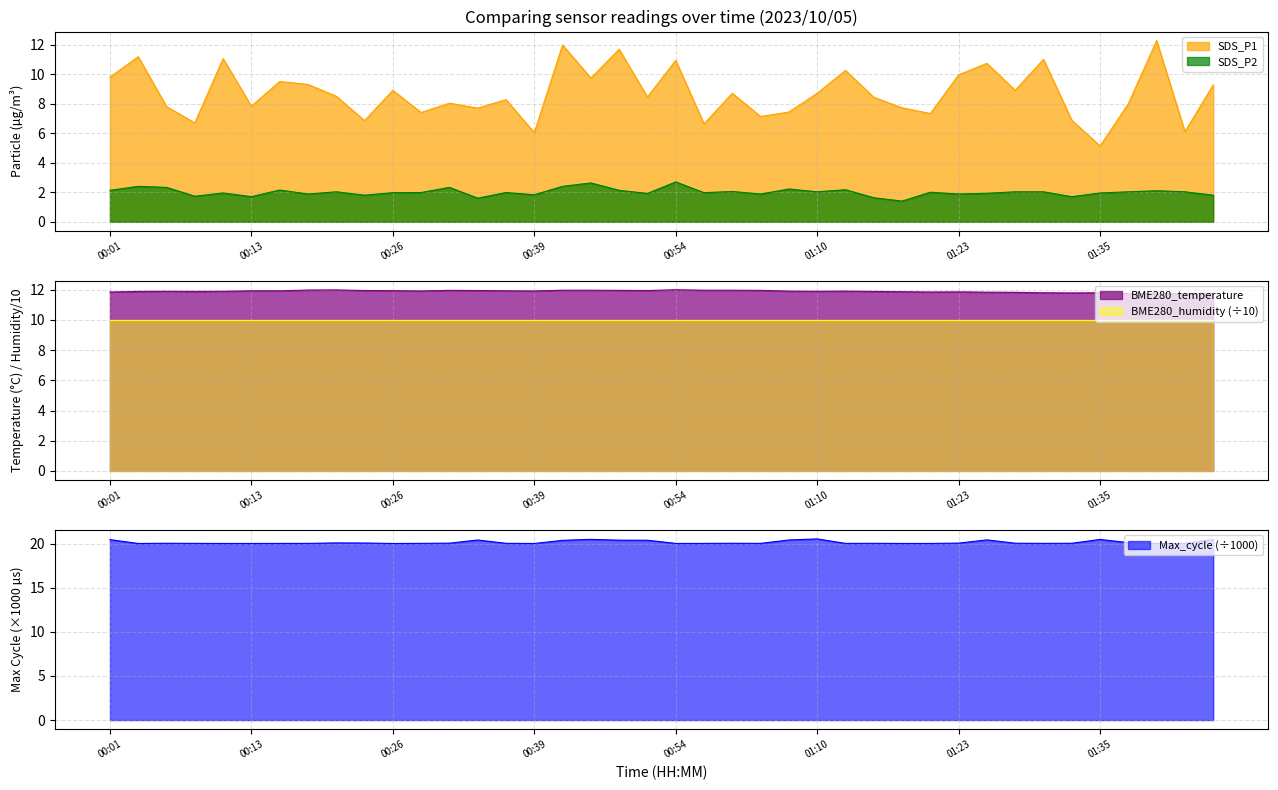

What is the minimum value for SDS_P2?

1.4